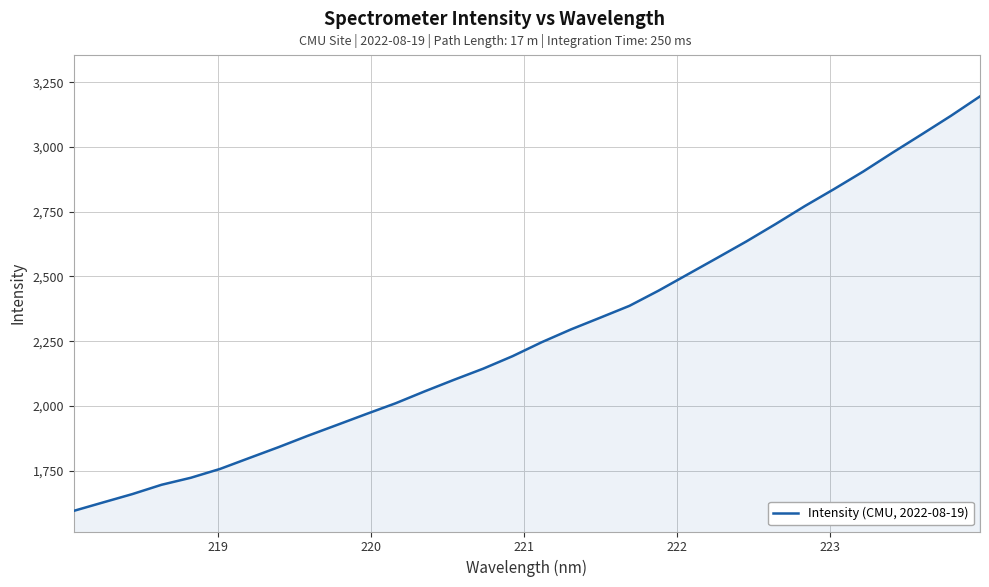

What is the maximum value shown in the chart?

3195.5